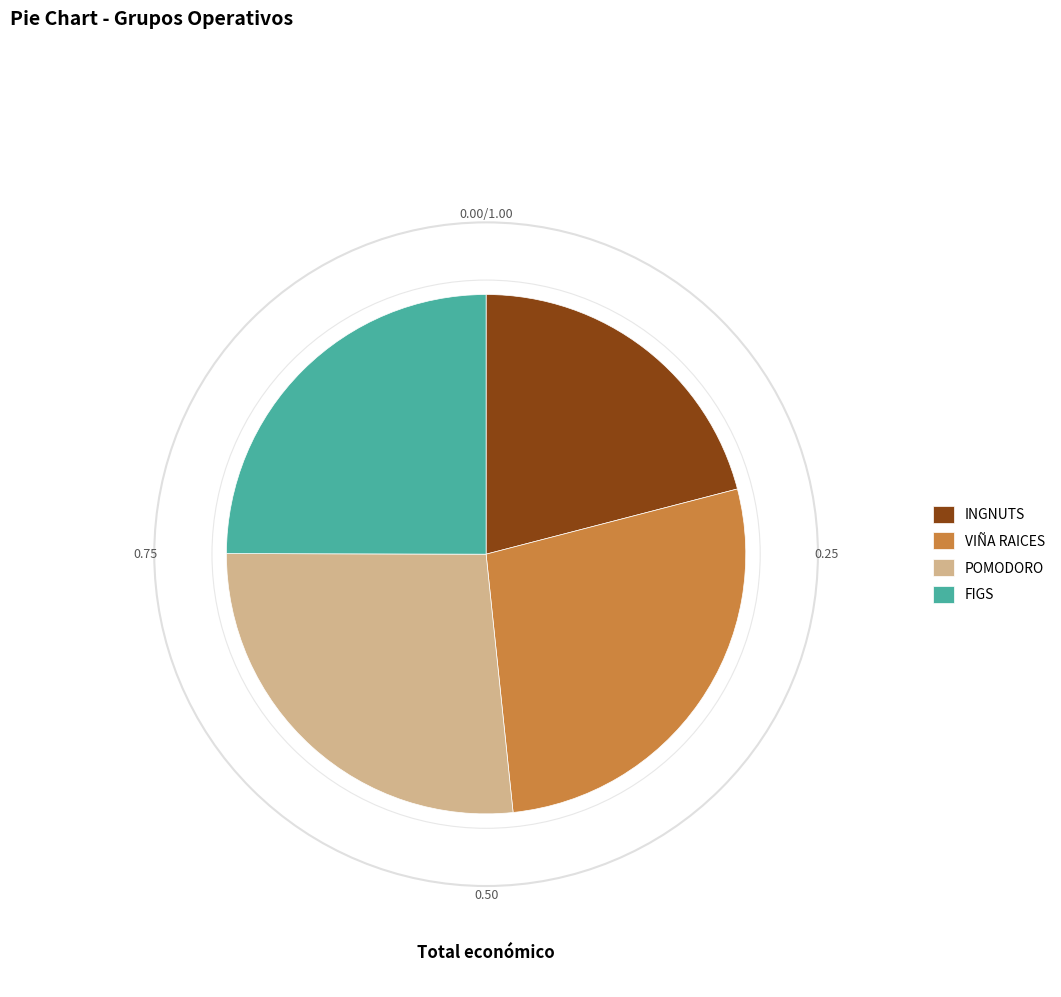

True or false: INGNUTS accounts for 10% of the total.

False